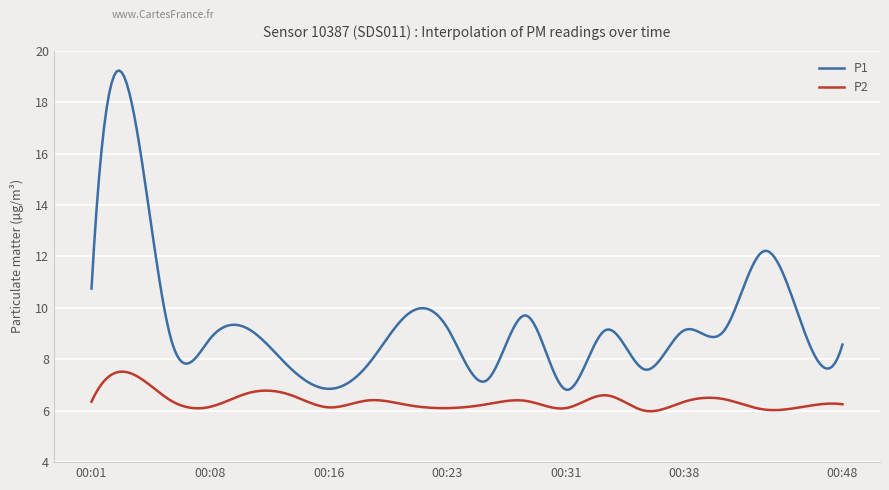

Which series has the largest total across all categories?

P1